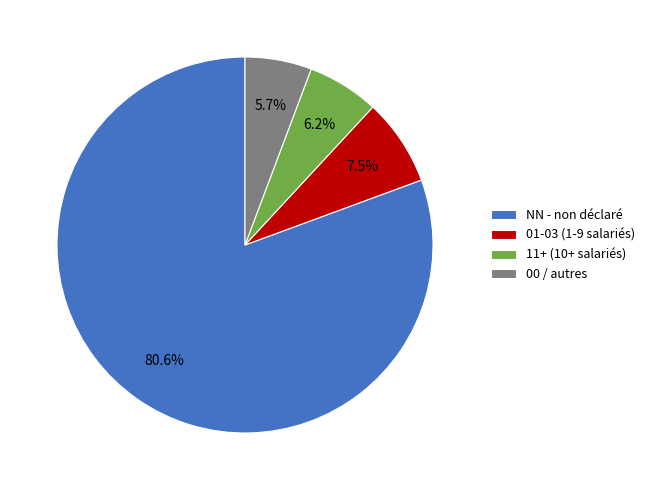

What is the largest slice in the pie chart?

NN - non déclaré